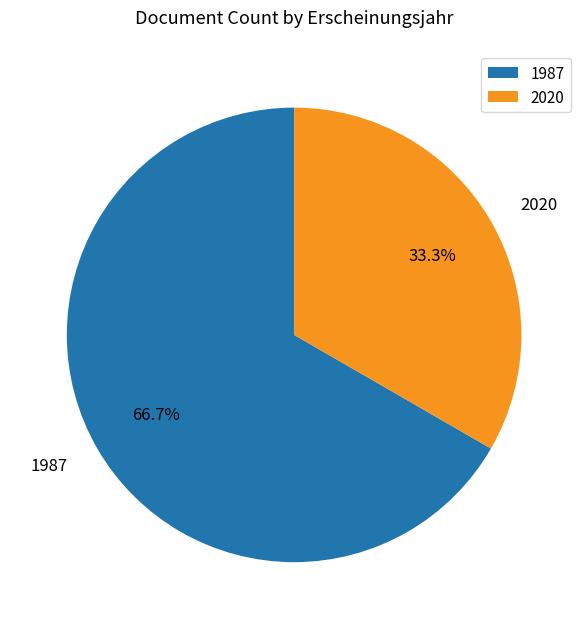

Combined, do 1987 and 2020 account for over 50%?

Yes